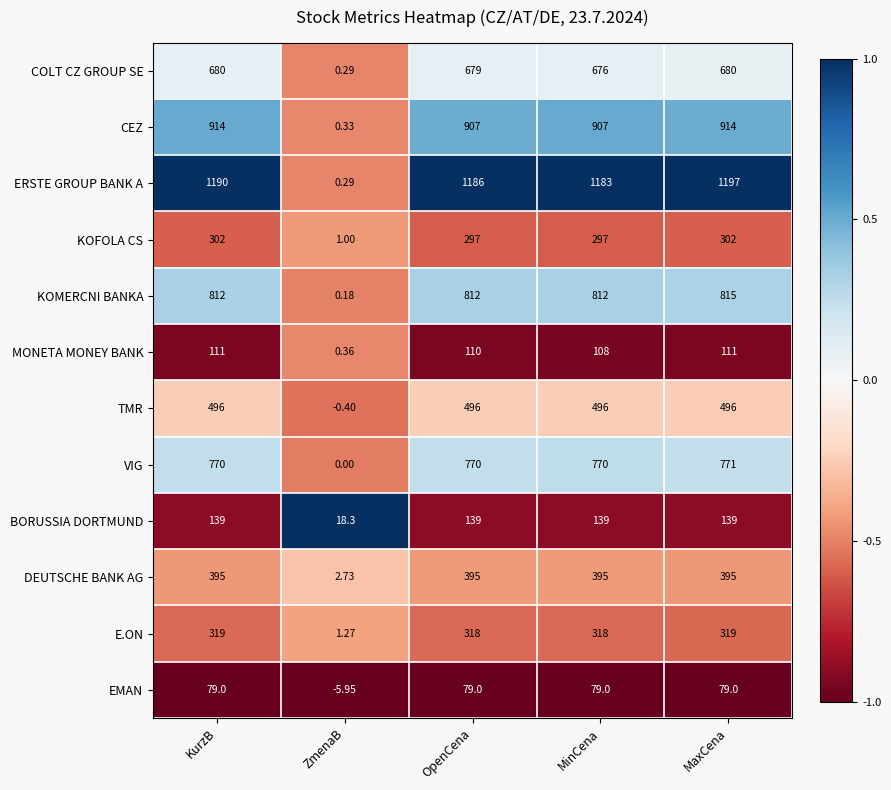

At which category is the sum across all series the highest?

MaxCena